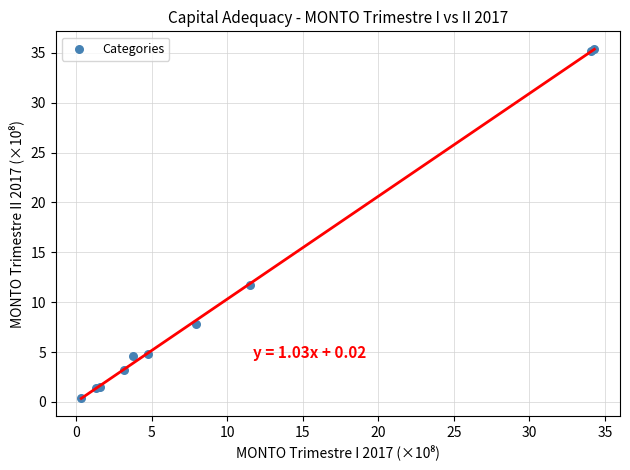

What Y value in the scatter plot is closest to 17?

11.7